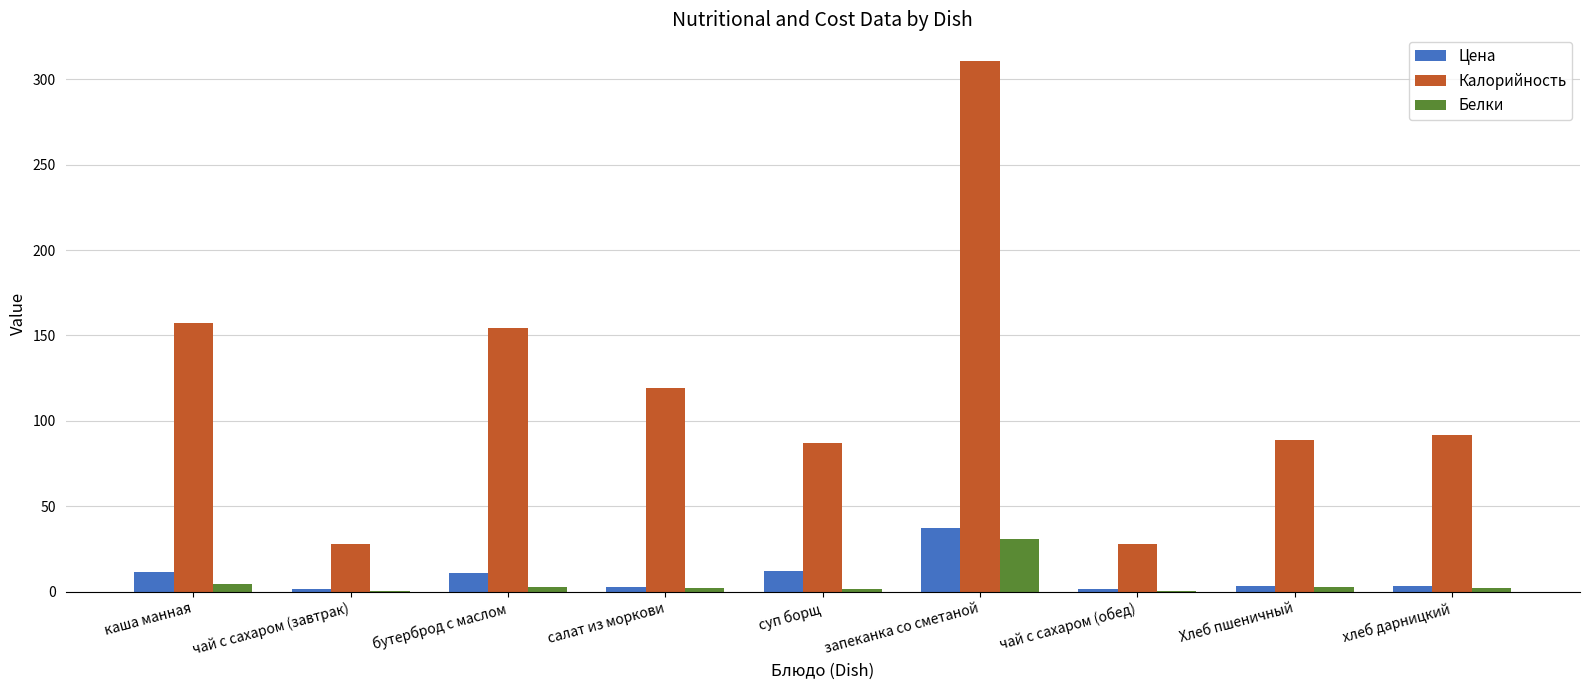

What value does the Белки series have at чай с сахаром (обед)?

0.2